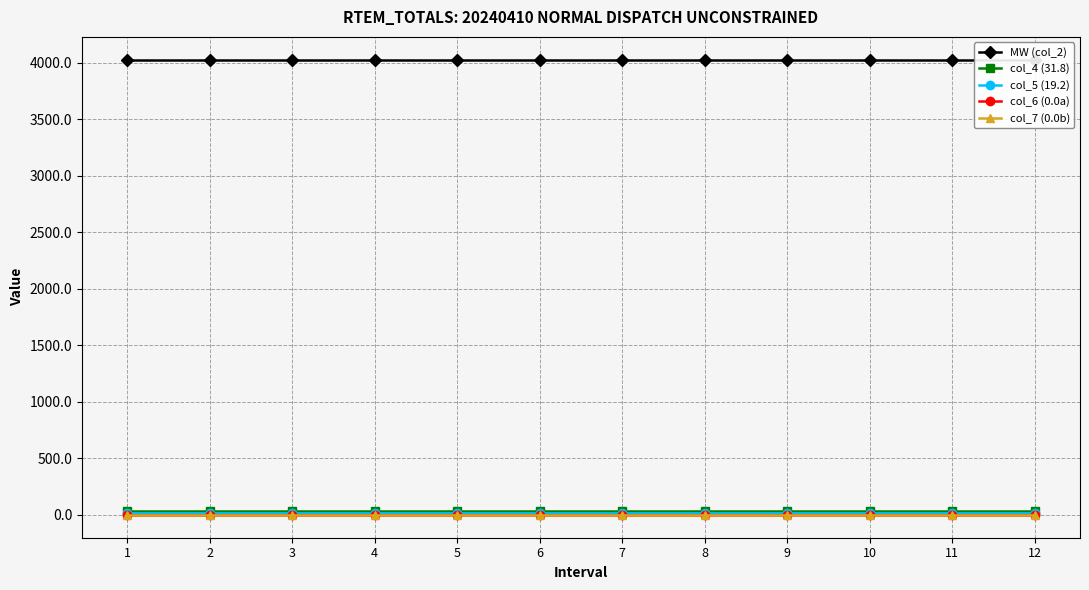

Does the chart display data point markers on the line(s)?

Yes